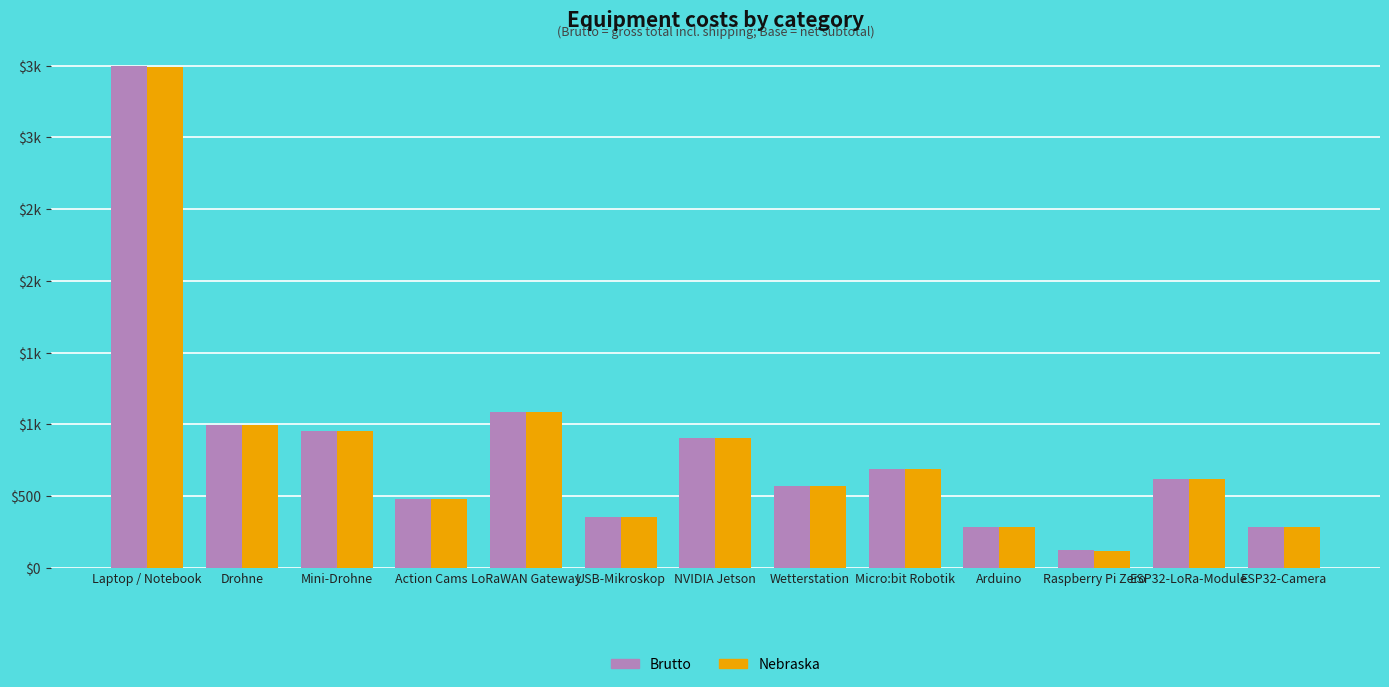

Reading left to right, extract all data points from this chart.

Brutto: 3501.0	998.0	954.0	479.9	1088.8	356.4	903.6	568.2	688.7	281.9	124.8	622.8	287.6
Nebraska: 3493.0	998.0	954.0	479.9	1088.8	356.4	903.6	568.2	688.7	281.9	118.8	622.8	287.6